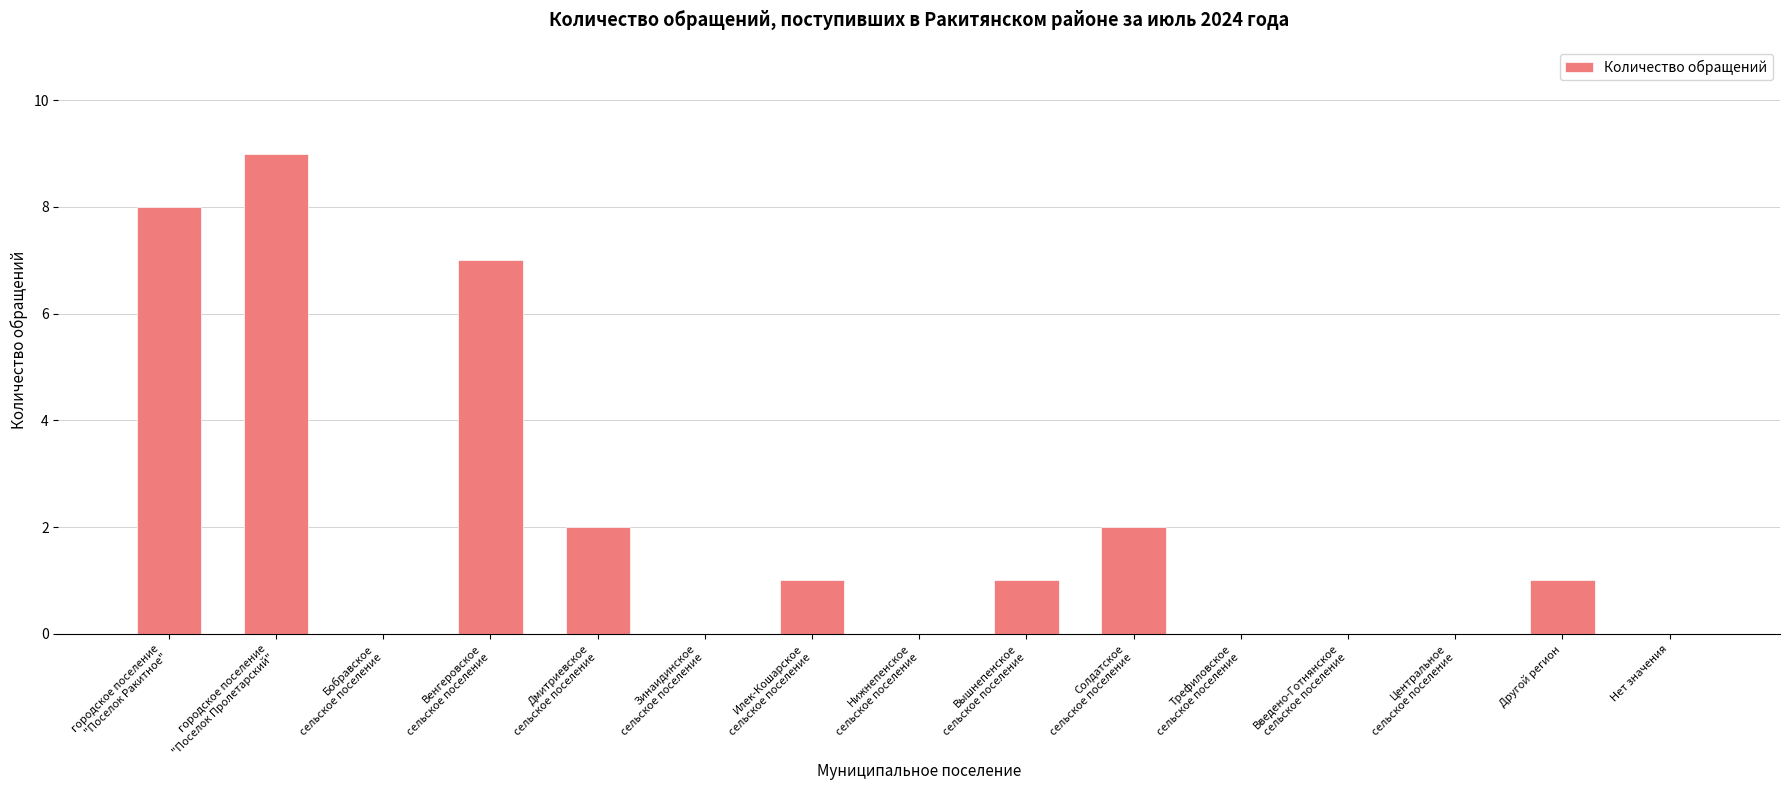

What is the maximum value shown in the chart?

9